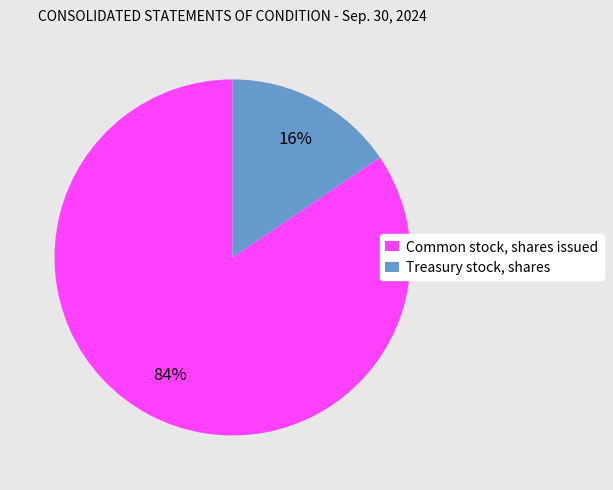

The Common stock, shares issued slice represents 99% of the pie. True or false?

False